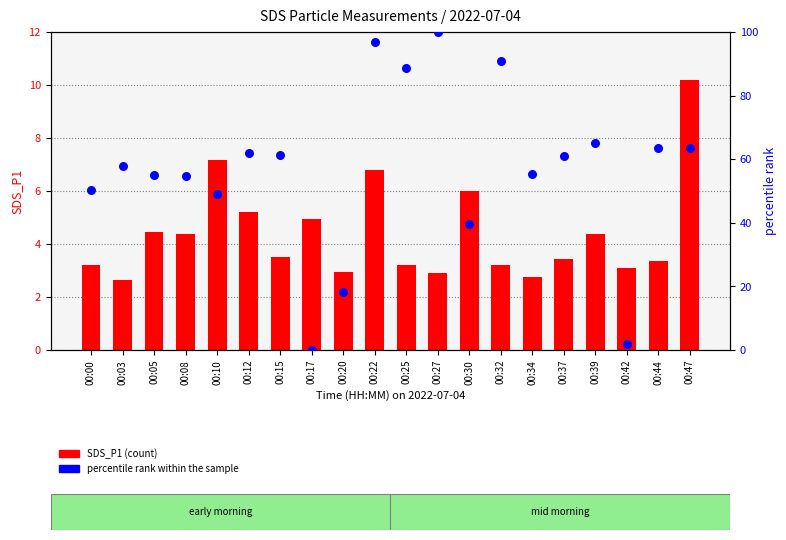

Is the value of SDS_P1 (count) at 00:15 greater than the value of percentile rank within the sample at 00:39?

No